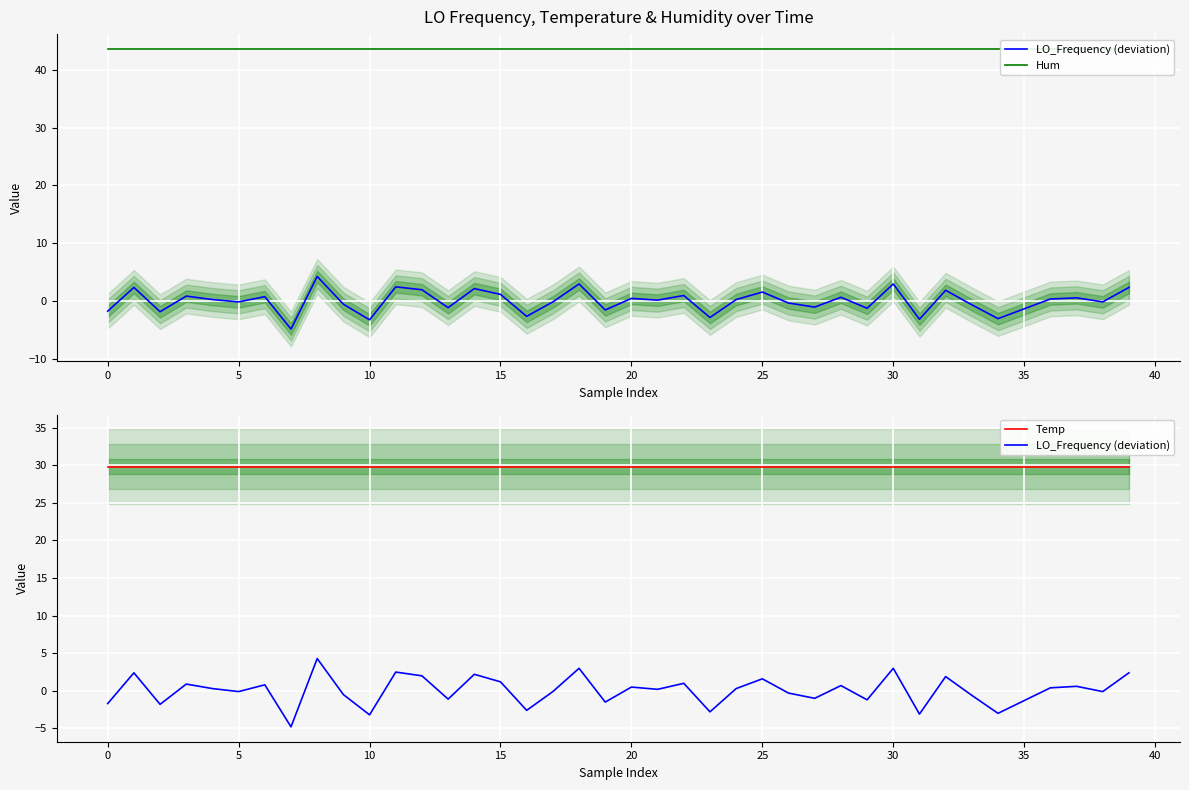

Reading left to right, extract all data points from this chart.

LO_Frequency (deviation): -1.7	2.4	-1.8	0.9	0.3	-0.1	0.8	-4.8	4.3	-0.5	-3.2	2.5	2.0	-1.1	2.2	1.2	-2.6	-0.1	3.0	-1.5	0.5	0.2	1.0	-2.8	0.3	1.6	-0.3	-1.0	0.7	-1.2	3.0	-3.1	1.9	-0.6	-3.0	-1.3	0.4	0.6	-0.1	2.4
Hum: 43.6	43.6	43.6	43.6	43.6	43.6	43.6	43.6	43.6	43.6	43.6	43.6	43.6	43.6	43.6	43.6	43.6	43.6	43.6	43.6	43.6	43.6	43.6	43.6	43.6	43.6	43.6	43.6	43.6	43.6	43.6	43.6	43.6	43.6	43.6	43.6	43.6	43.6	43.6	43.6
Temp: 29.8	29.8	29.8	29.8	29.8	29.8	29.8	29.8	29.8	29.8	29.8	29.8	29.8	29.8	29.8	29.8	29.8	29.8	29.8	29.8	29.8	29.8	29.8	29.8	29.8	29.8	29.8	29.8	29.8	29.8	29.8	29.8	29.8	29.8	29.8	29.8	29.8	29.8	29.8	29.8